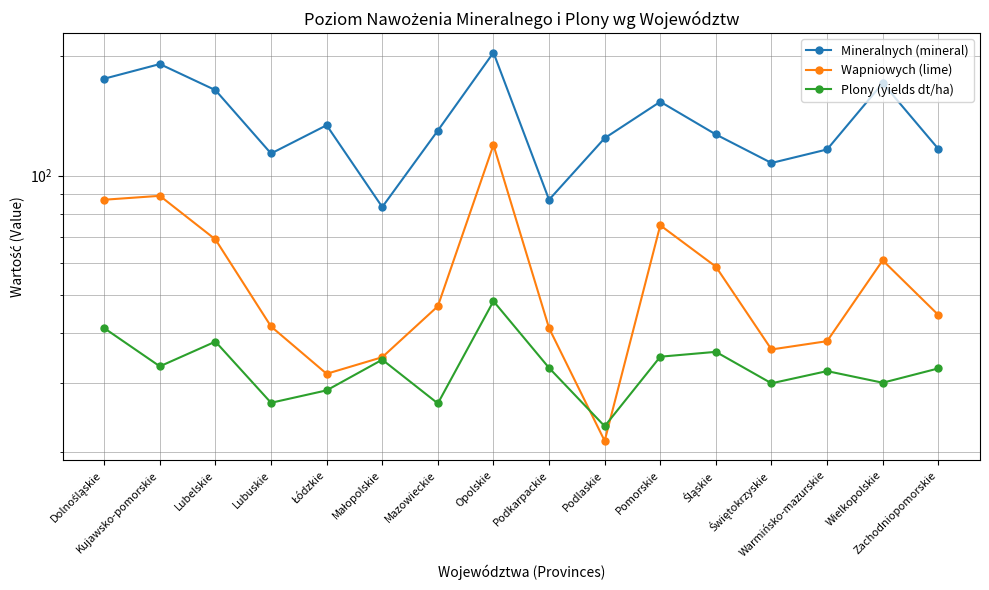

Reading left to right, list all the values displayed in this chart.

Mineralnych (mineral): Dolnośląskie=175.6	Kujawsko-pomorskie=191.2	Lubelskie=164.3	Lubuskie=113.7	Łódzkie=134.0	Małopolskie=83.3	Mazowieckie=129.9	Opolskie=204.4	Podkarpackie=86.9	Podlaskie=124.3	Pomorskie=153.6	Śląskie=127.0	Świętokrzyskie=107.6	Warmińsko-mazurskie=116.4	Wielkopolskie=171.2	Zachodniopomorskie=116.8
Wapniowych (lime): Dolnośląskie=86.9	Kujawsko-pomorskie=88.9	Lubelskie=69.0	Lubuskie=41.6	Łódzkie=31.6	Małopolskie=34.8	Mazowieckie=46.8	Opolskie=119.5	Podkarpackie=41.2	Podlaskie=21.4	Pomorskie=74.9	Śląskie=58.9	Świętokrzyskie=36.4	Warmińsko-mazurskie=38.2	Wielkopolskie=61.1	Zachodniopomorskie=44.5
Plony (yields dt/ha): Dolnośląskie=41.2	Kujawsko-pomorskie=33.0	Lubelskie=38.1	Lubuskie=26.7	Łódzkie=28.7	Małopolskie=34.3	Mazowieckie=26.6	Opolskie=48.2	Podkarpackie=32.7	Podlaskie=23.3	Pomorskie=34.9	Śląskie=35.9	Świętokrzyskie=29.9	Warmińsko-mazurskie=32.1	Wielkopolskie=30.0	Zachodniopomorskie=32.6